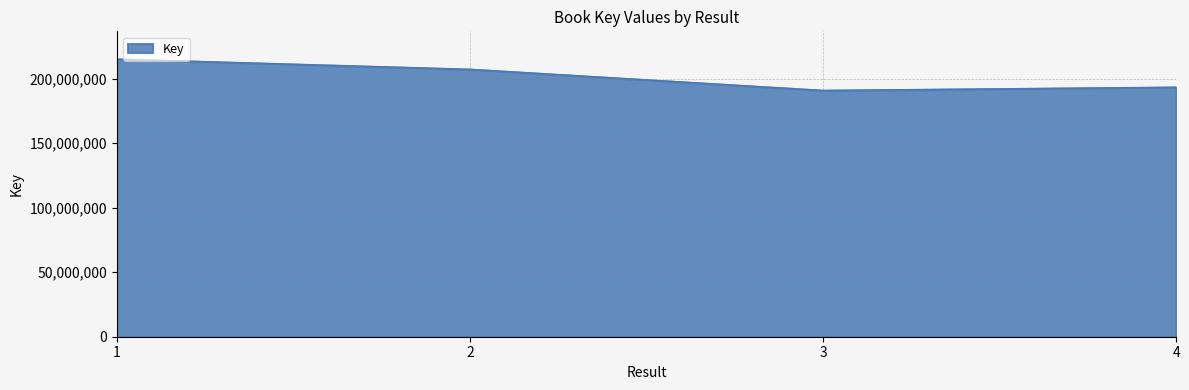

At which category does the data reach its first local valley?

3